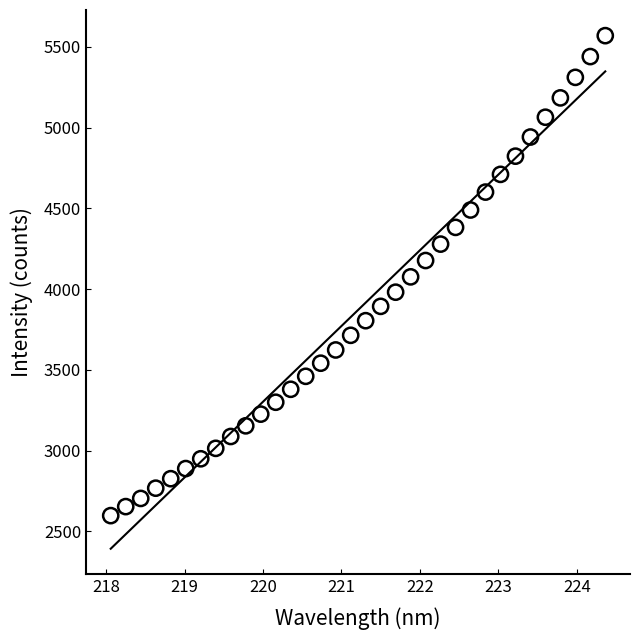

What is the range of X values (max minus min)?

6.3